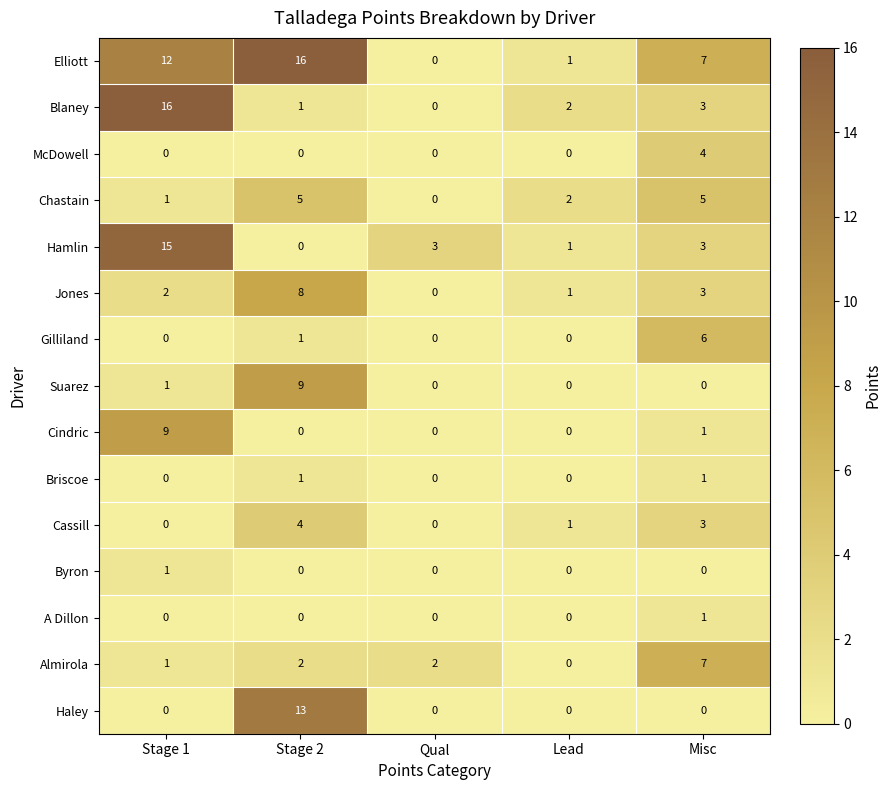

Between Stage 2 and Lead, which series saw the biggest shift?

Elliott